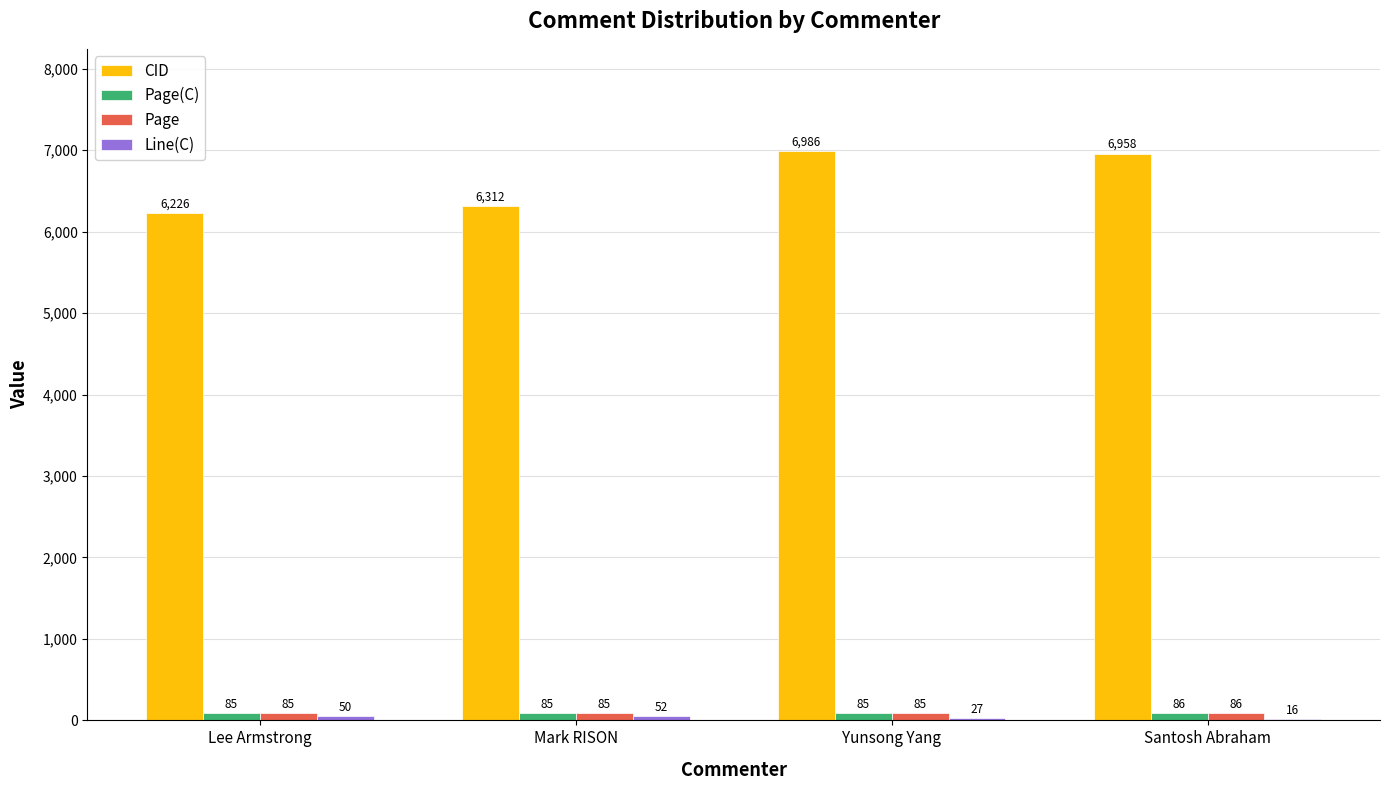

The value of Page(C) at Santosh Abraham is 86. True or false?

True